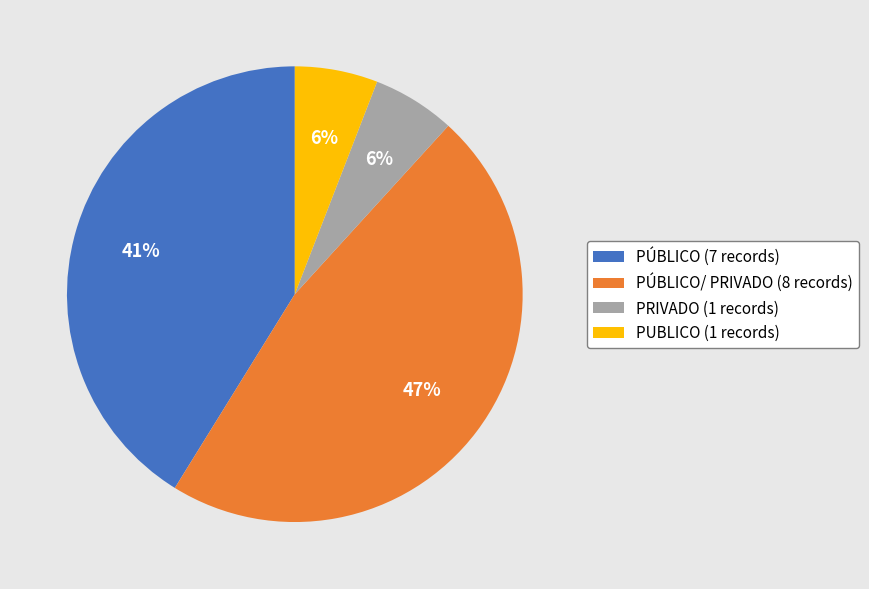

Does any single category account for the majority?

No